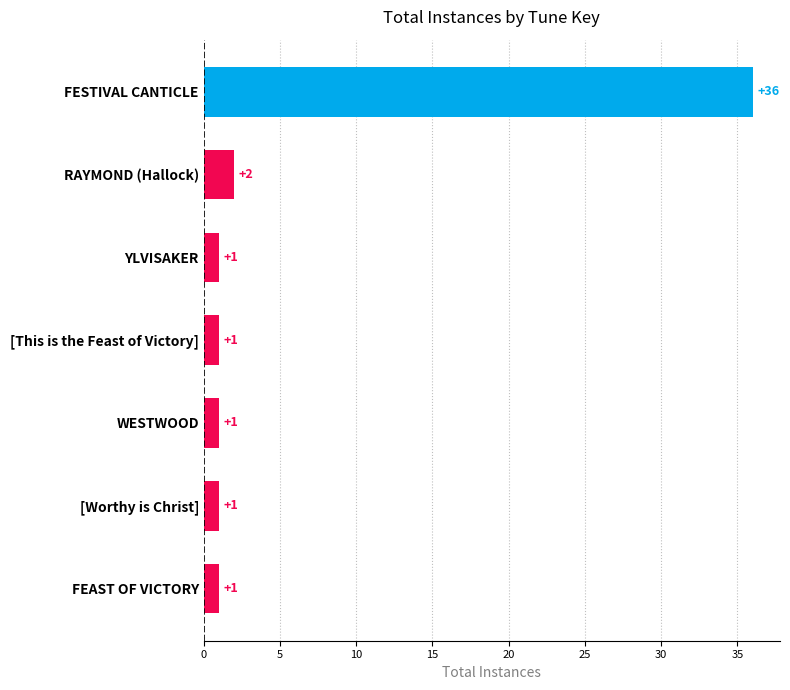

Which label corresponds to the largest value in the chart?

FESTIVAL CANTICLE